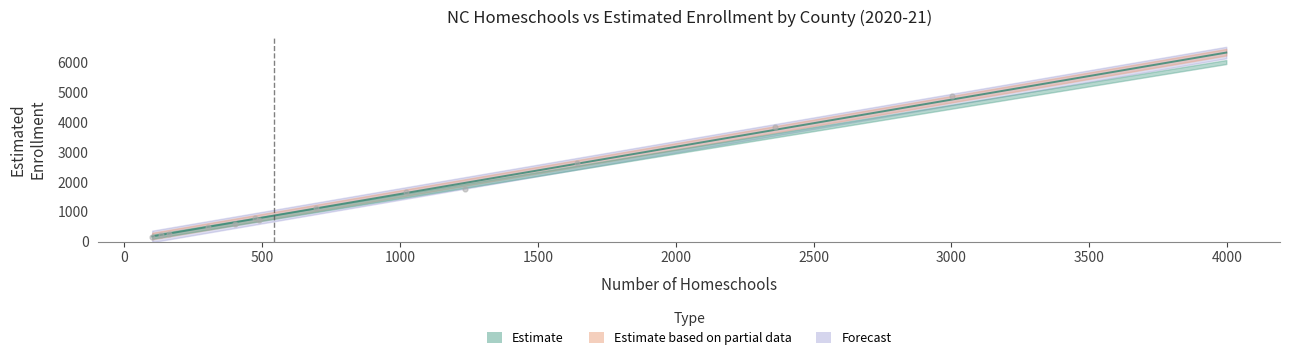

What is the total value across all series at 26?

1071